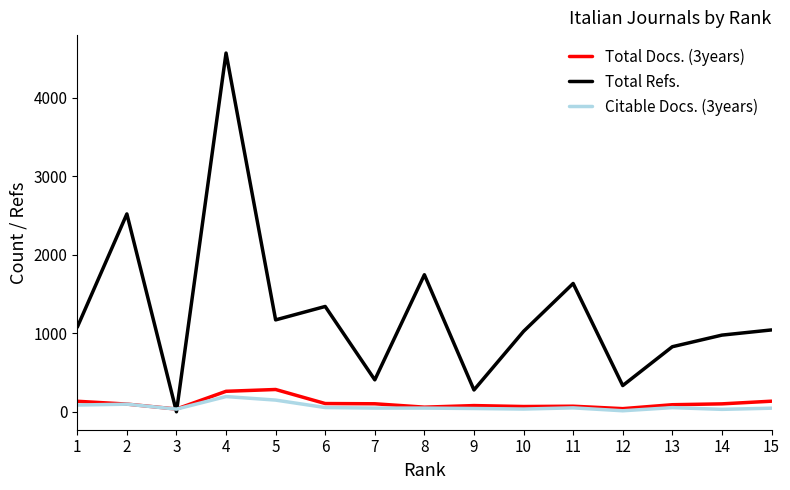

What is the approximate value of Total Docs. (3years) at 5?

284